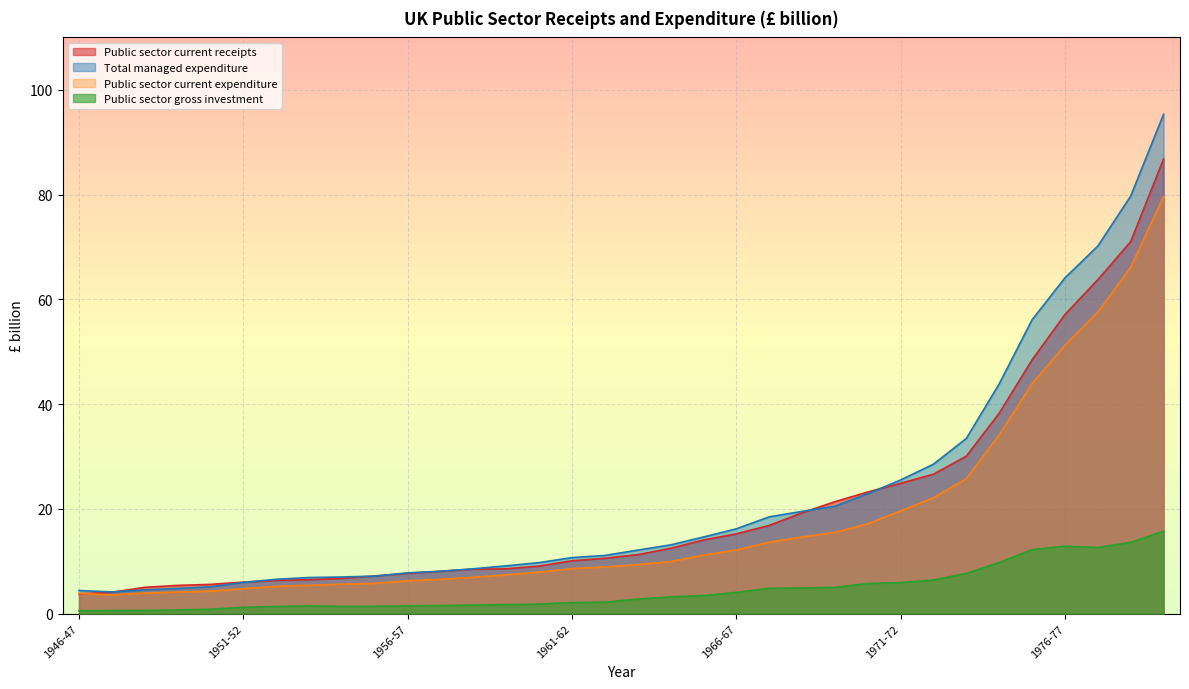

True or false: Public sector gross investment has a value of 9.0 at 1972-73.

False